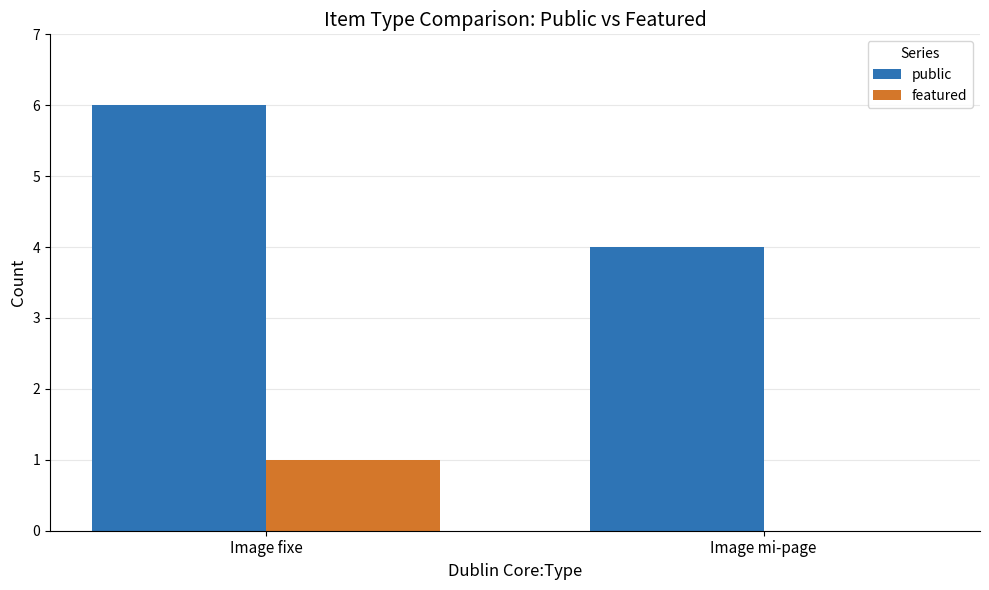

Reading right to left, list all the values displayed in this chart.

public: Image mi-page=4	Image fixe=6
featured: Image mi-page=0	Image fixe=1